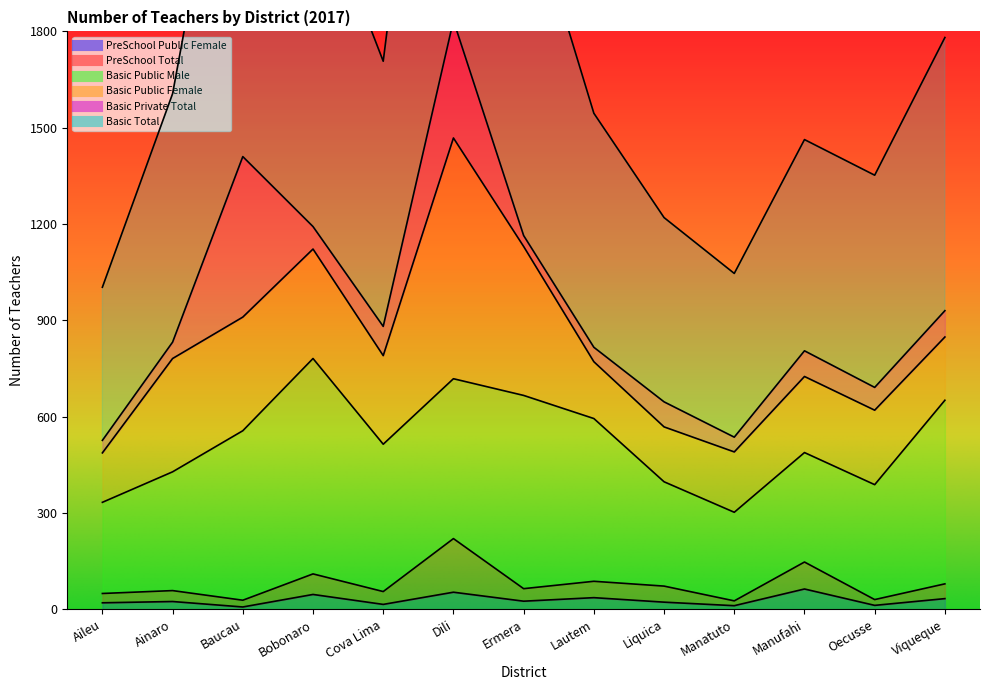

Between Ainaro and Baucau, which series saw the biggest shift?

Basic Total